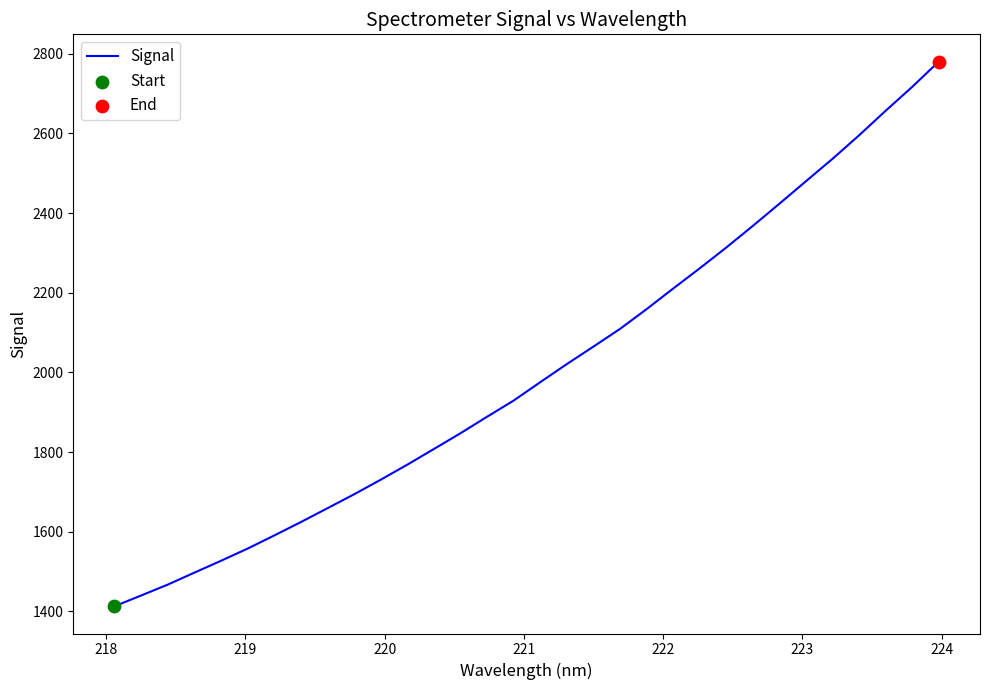

What is the difference between the maximum and minimum values?

1367.3